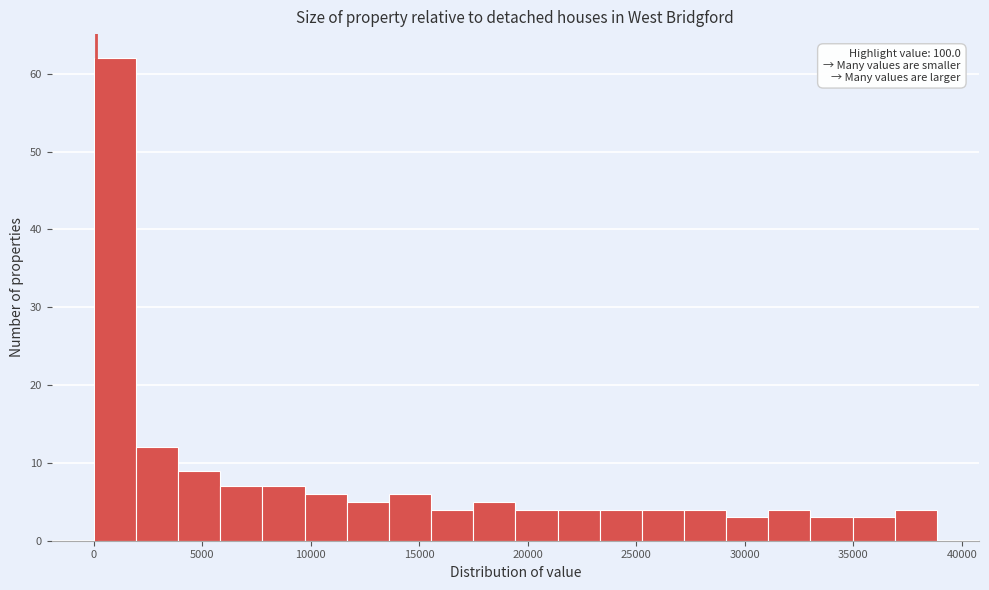

Read against the x-axis, roughly where is the centre of the tallest bar?

1000